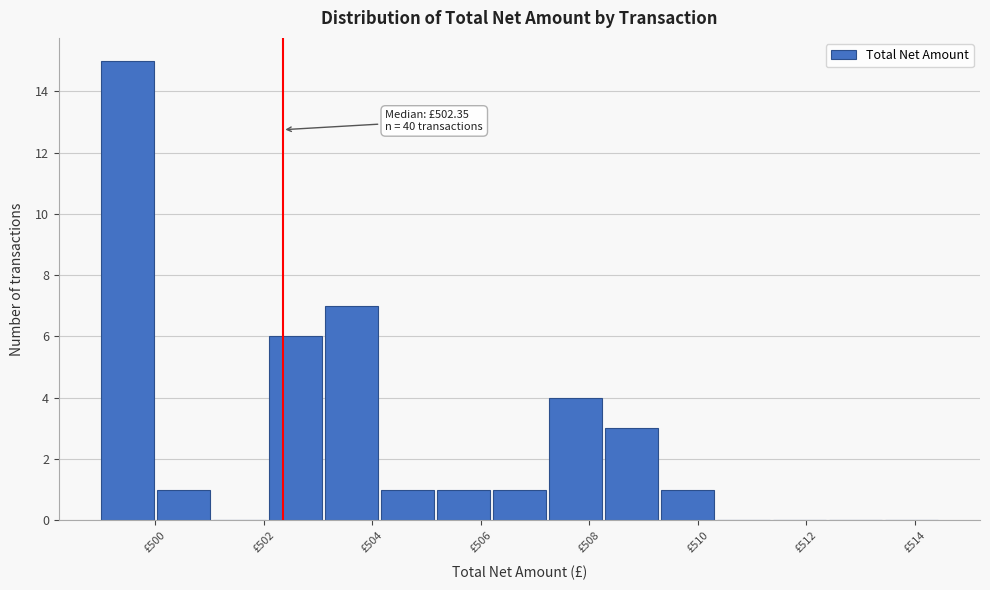

Over which range of the x-axis is the bar tallest?

499.0 to 500.0